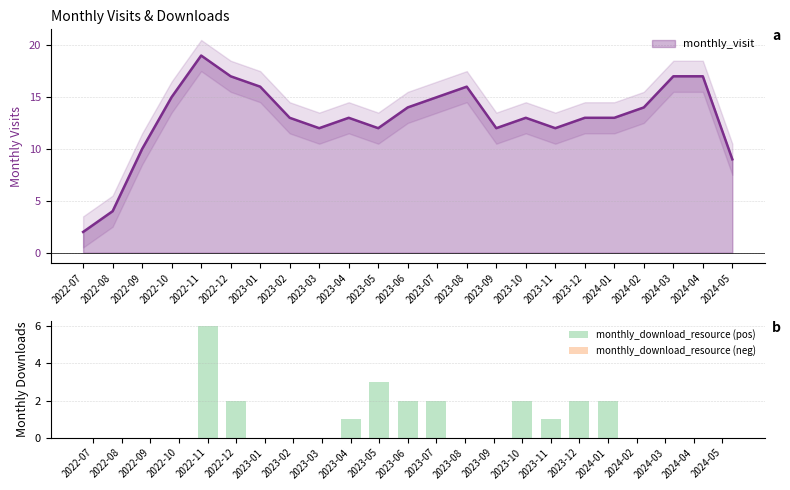

How many data points in monthly_download_resource (pos) are above 0?

10